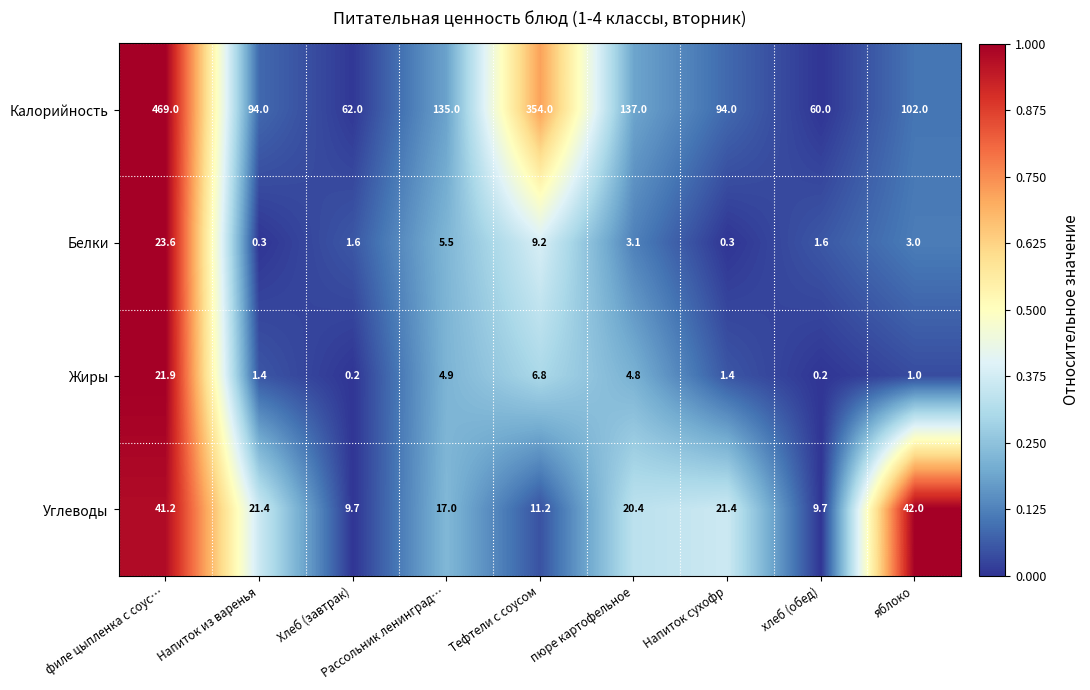

What value does the Углеводы series have at хлеб (обед)?

9.7